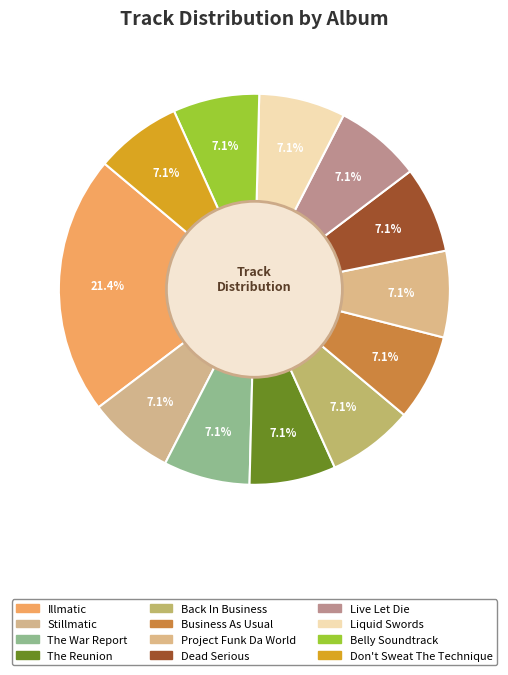

Approximately how many times larger is the value at Illmatic compared to Business As Usual?

3.0